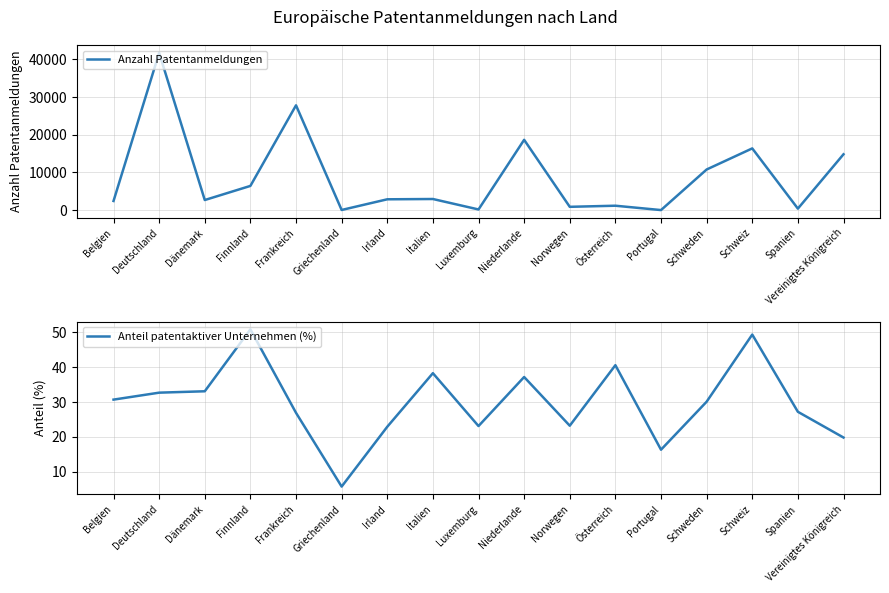

At how many categories does at least one series exceed 36319?

1